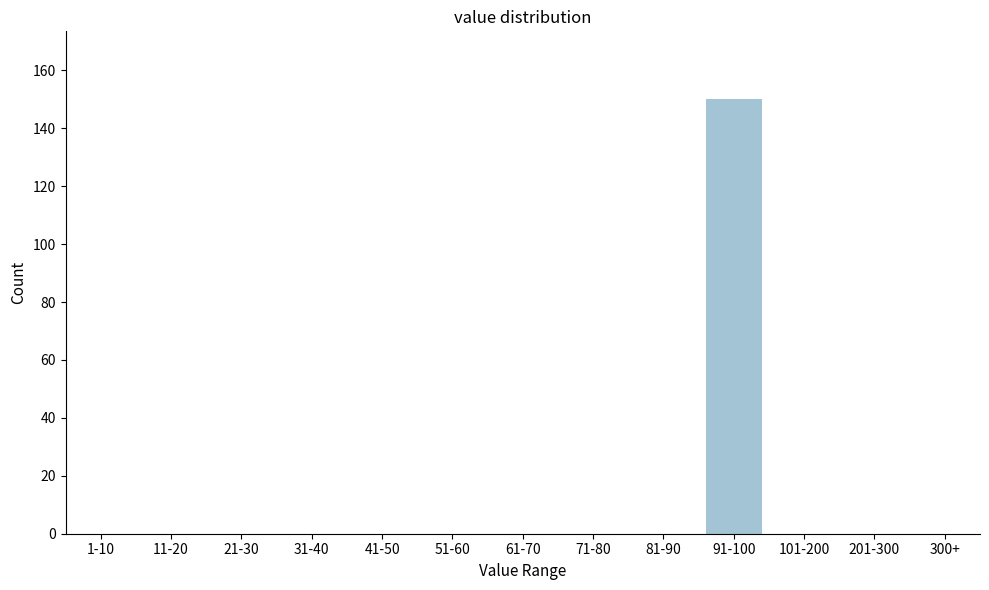

Reading right to left, transcribe all the data shown in this chart.

300+=0	201-300=0	101-200=0	91-100=150	81-90=0	71-80=0	61-70=0	51-60=0	41-50=0	31-40=0	21-30=0	11-20=0	1-10=0